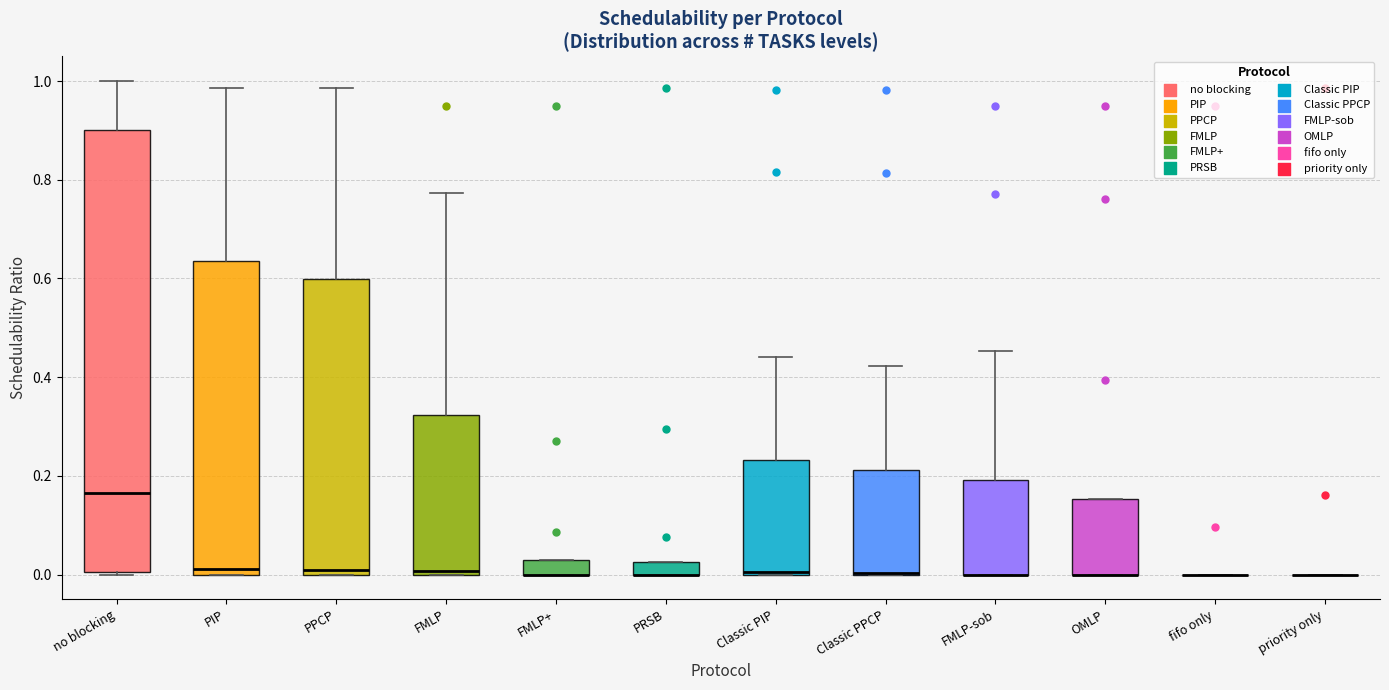

Where is the upper edge of the box for Classic PPCP on the y-axis? The values are not printed on the chart, so give them approximately, as read against the axis.

0.22